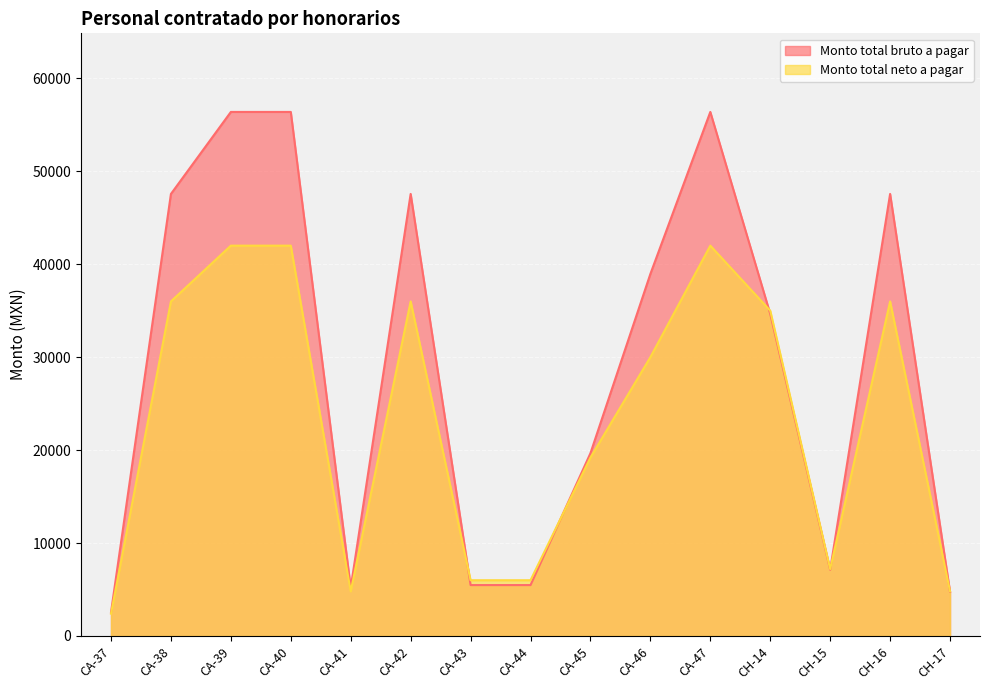

At which label is Monto total bruto a pagar closest to 29460?

CH-14